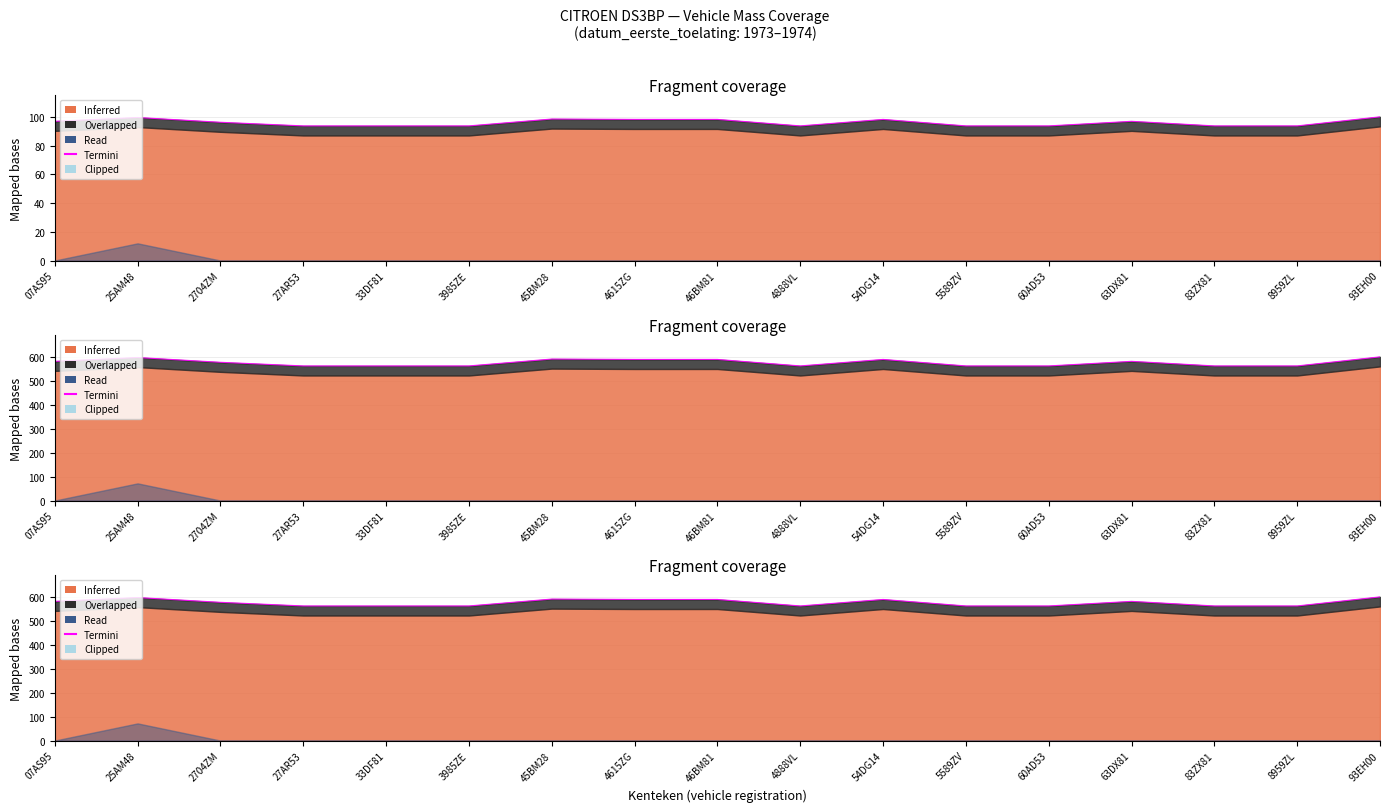

Reading right to left, list all the values displayed in this chart.

massa_ledig_voertuig: 93EH00=100.0	8959ZL=93.7	83ZX81=93.7	63DX81=96.9	60AD53=93.7	5589ZV=93.7	54DG14=98.2	4888VL=93.7	46BM81=98.2	4615ZG=98.2	45BM28=98.5	3985ZE=93.7	33DF81=93.7	27AR53=93.7	2704ZM=96.2	25AM48=99.5	07AS95=96.9
massa_rijklaar: 93EH00=600.0	8959ZL=562.1	83ZX81=562.1	63DX81=581.3	60AD53=562.1	5589ZV=562.1	54DG14=589.2	4888VL=562.1	46BM81=589.2	4615ZG=589.2	45BM28=590.8	3985ZE=562.1	33DF81=562.1	27AR53=562.1	2704ZM=577.3	25AM48=597.2	07AS95=581.3